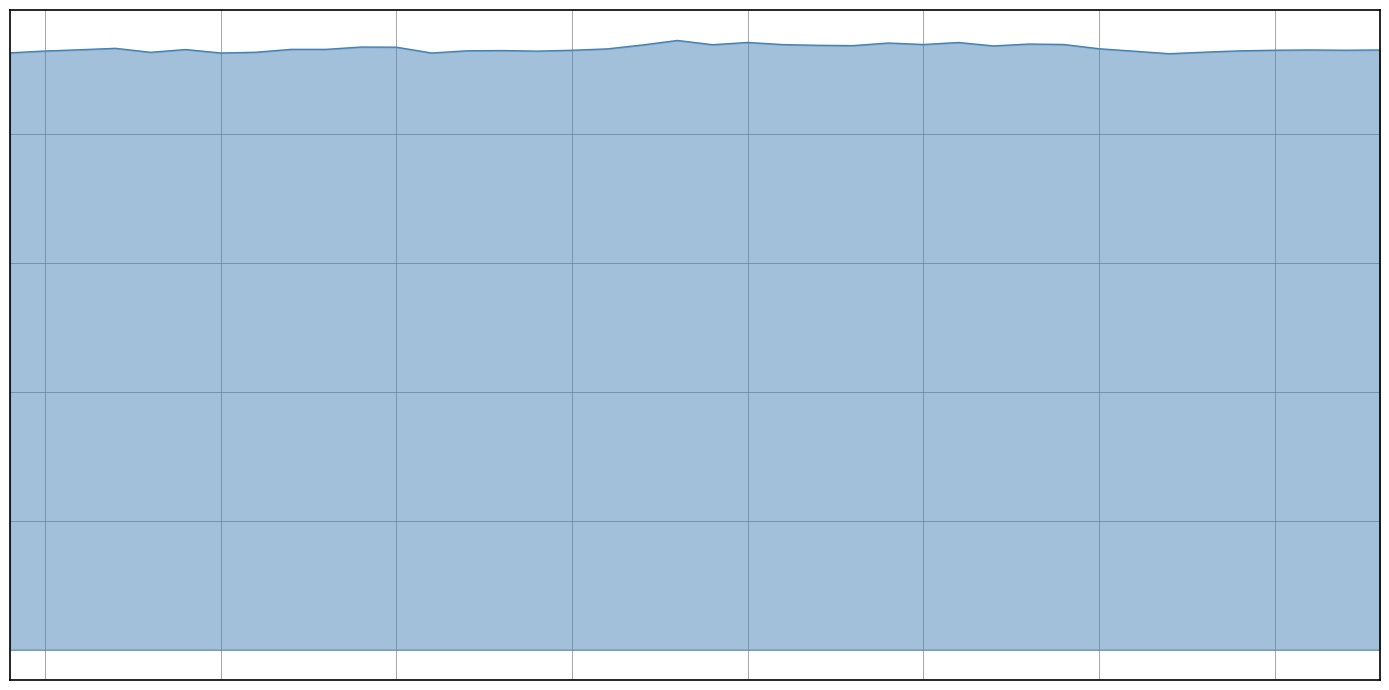

What is the sum of all values?

932559